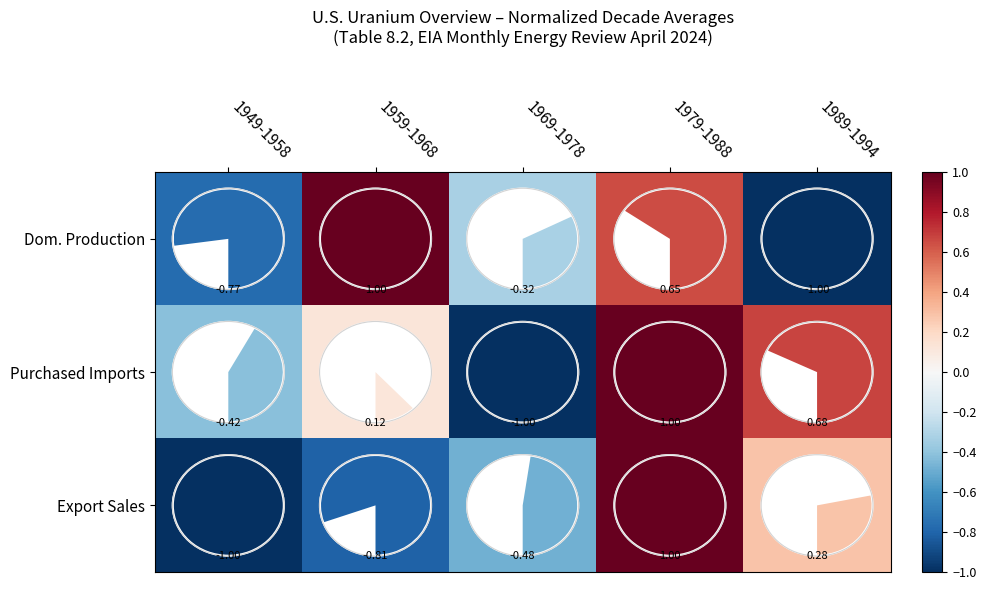

Rank the series by their average value, from highest to lowest.

Purchased Imports, Dom. Production, Export Sales